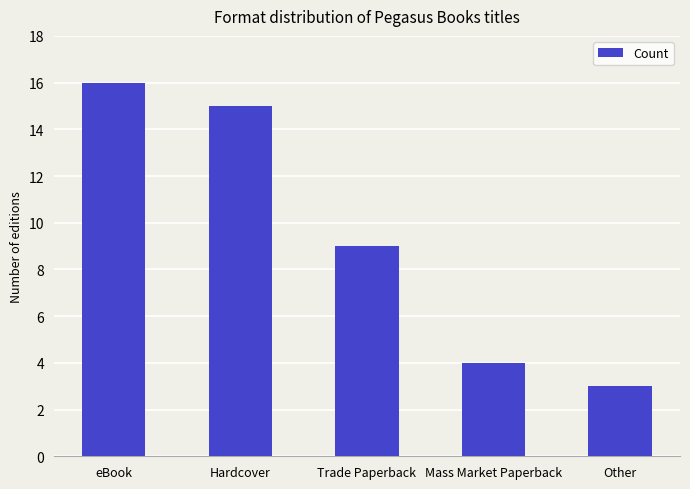

What is the label of the 1st bar from the right?

Other